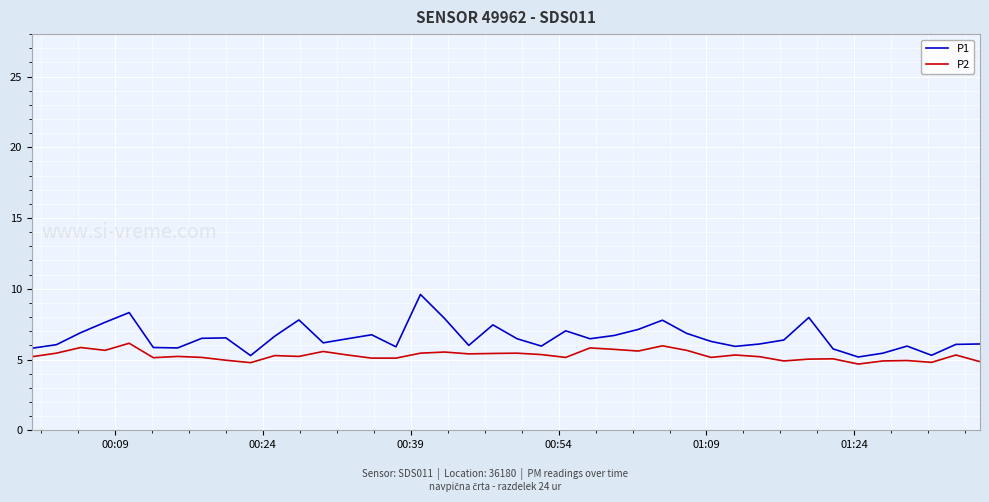

Does the chart display data point markers on the line(s)?

No